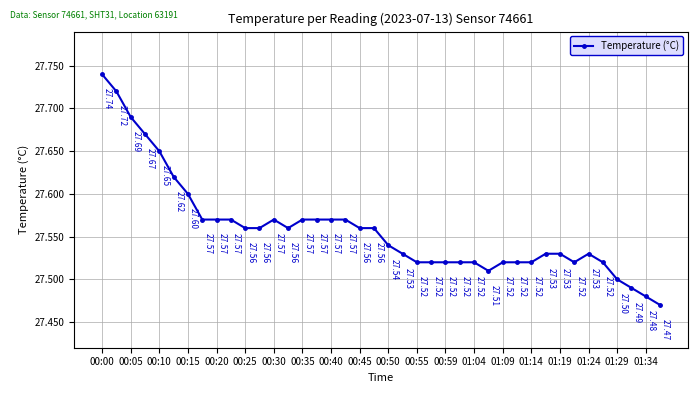

True or false: the data has more than 0 interior local peaks.

True